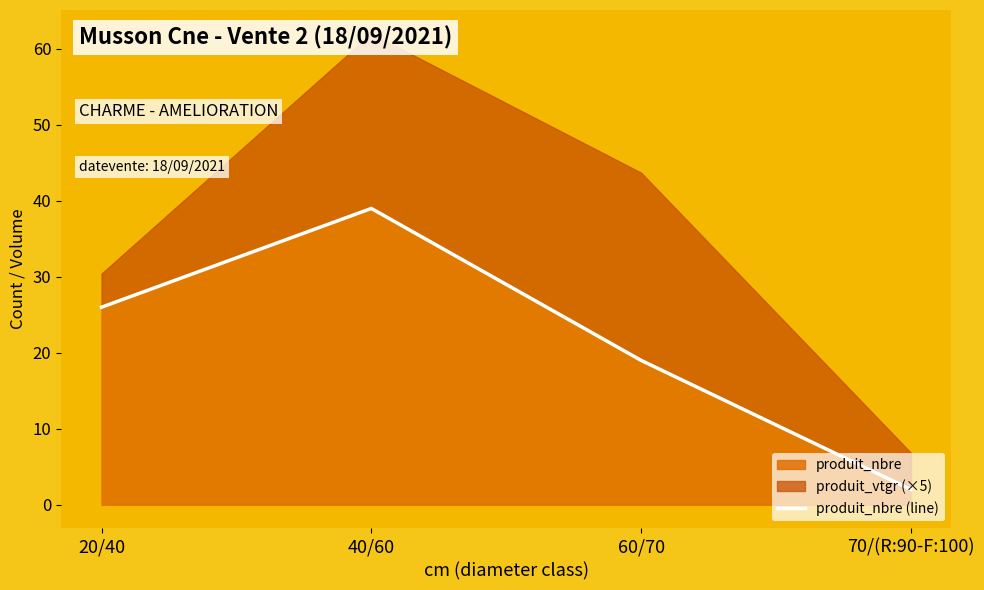

What is the ratio of the value at 70/(R:90-F:100) to the value at 60/70?

0.1